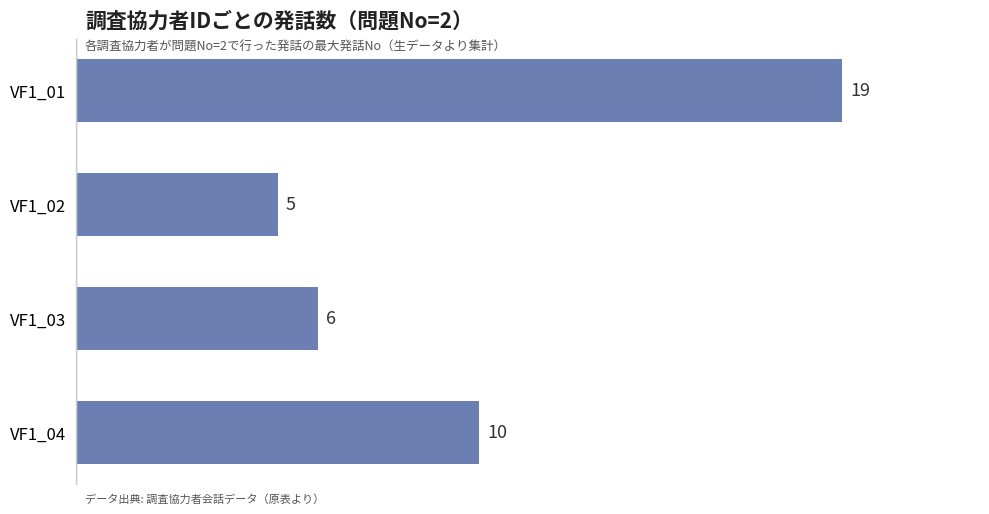

Is it true that the value at VF1_04 is 10?

True